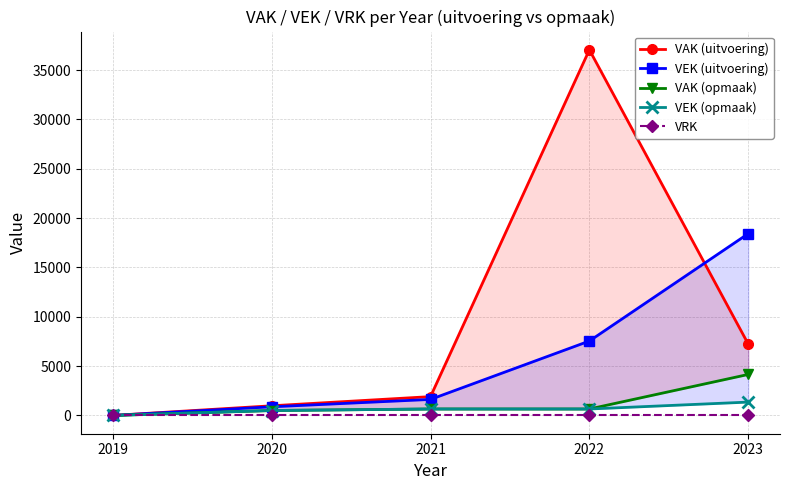

Where is VAK (uitvoering) nearest to the value 18523?

2023